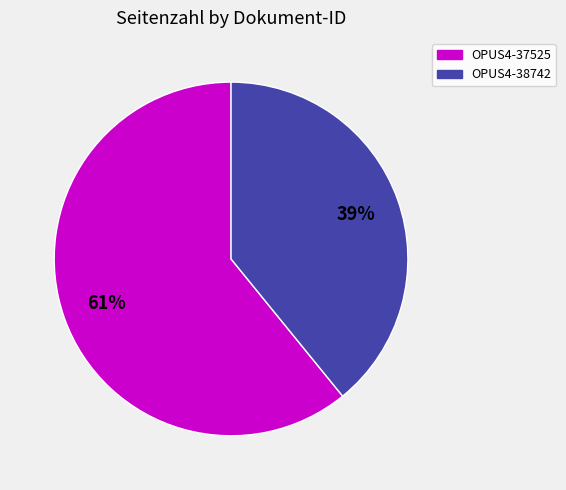

What is the ratio of the value at OPUS4-37525 to the value at OPUS4-38742?

1.6